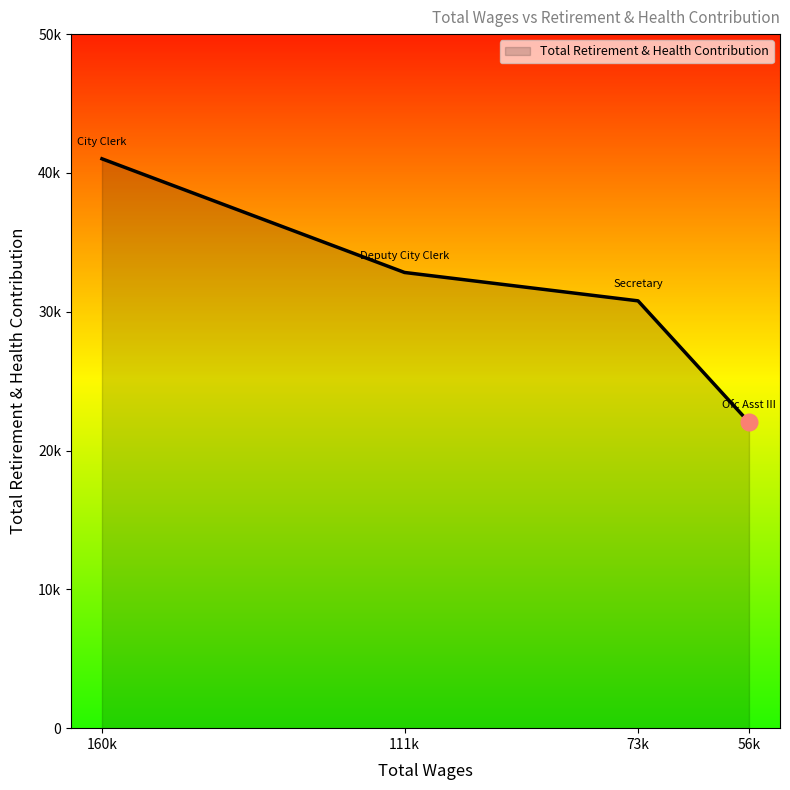

What is the label of the 3rd point from the right?

111k